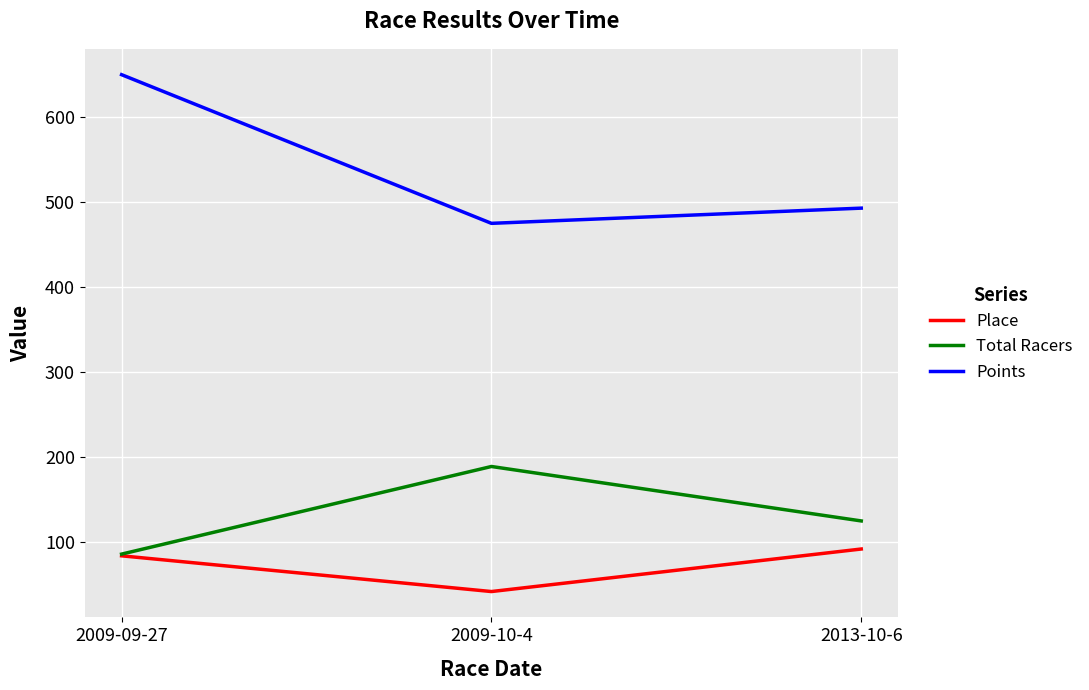

The Place series shows 36.6 at 2013-10-6. True or false?

False